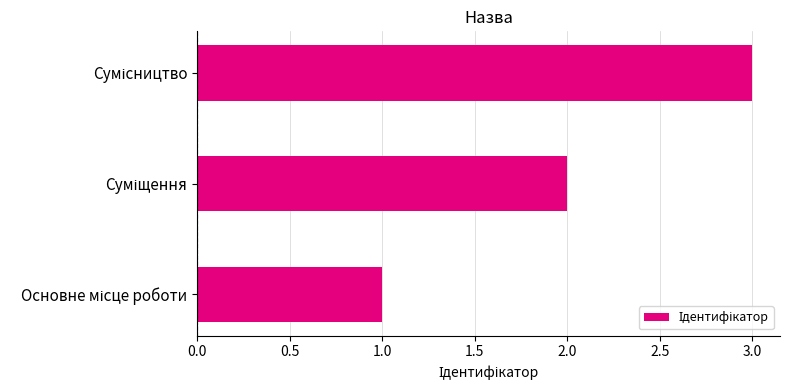

How many data points are less than 2?

1